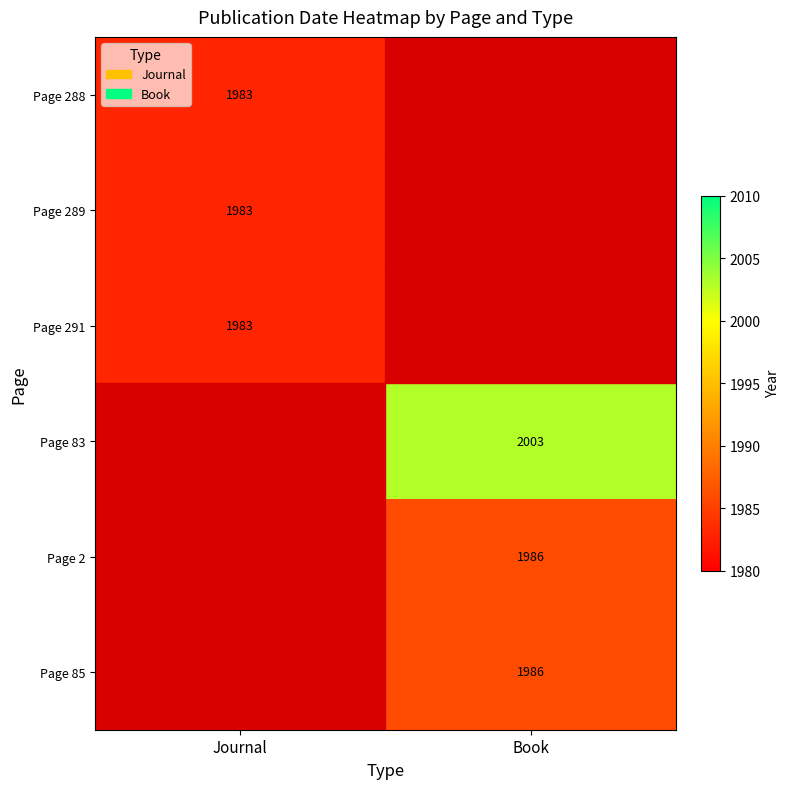

The Page 291 series shows 1983 at Journal. True or false?

True